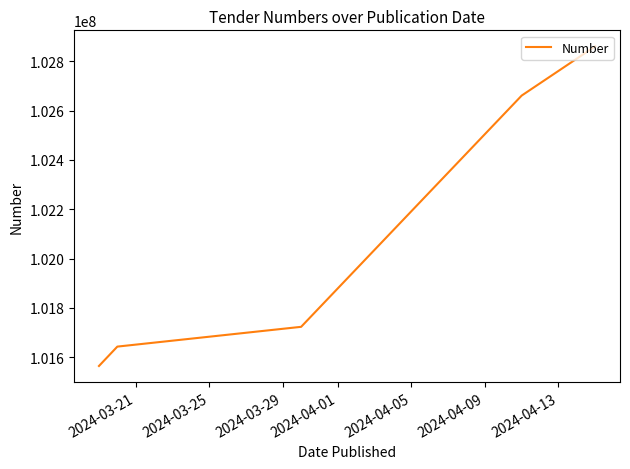

True or false: the data has more than 1 interior local peaks.

False